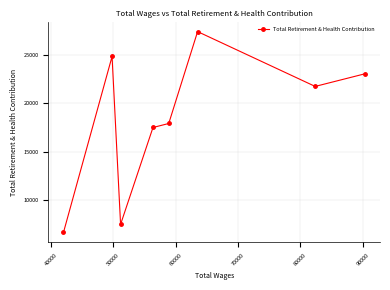

What is the sum of all values?

146707